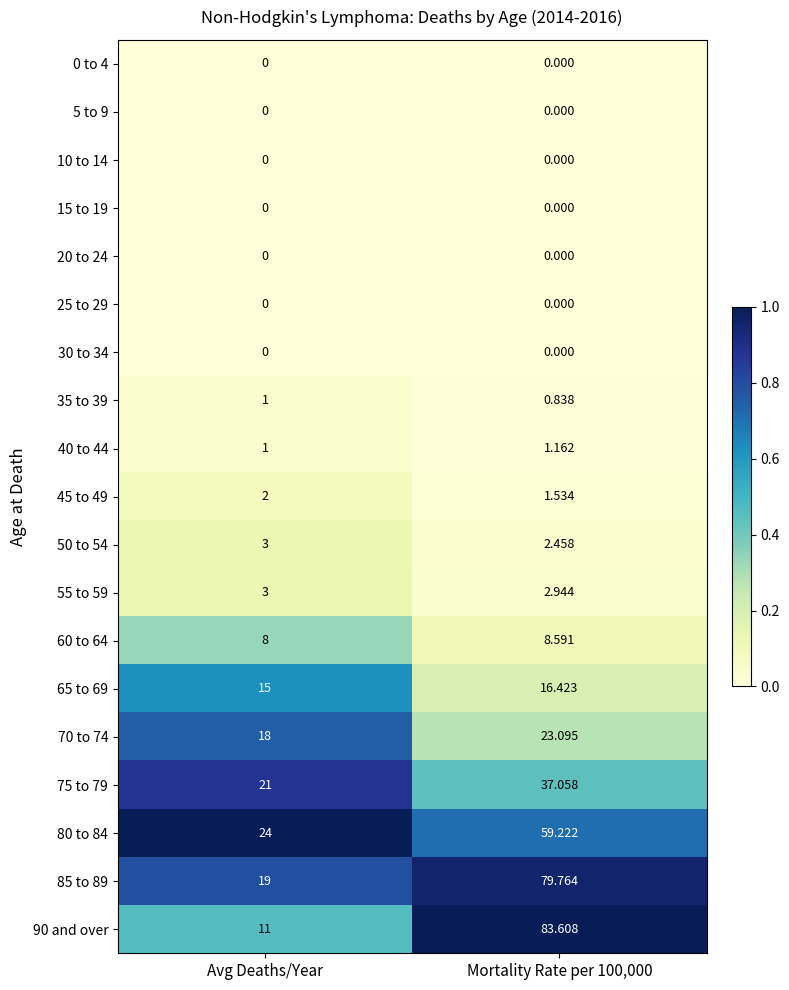

What is the total value across all series at Mortality Rate per 100,000?

316.7